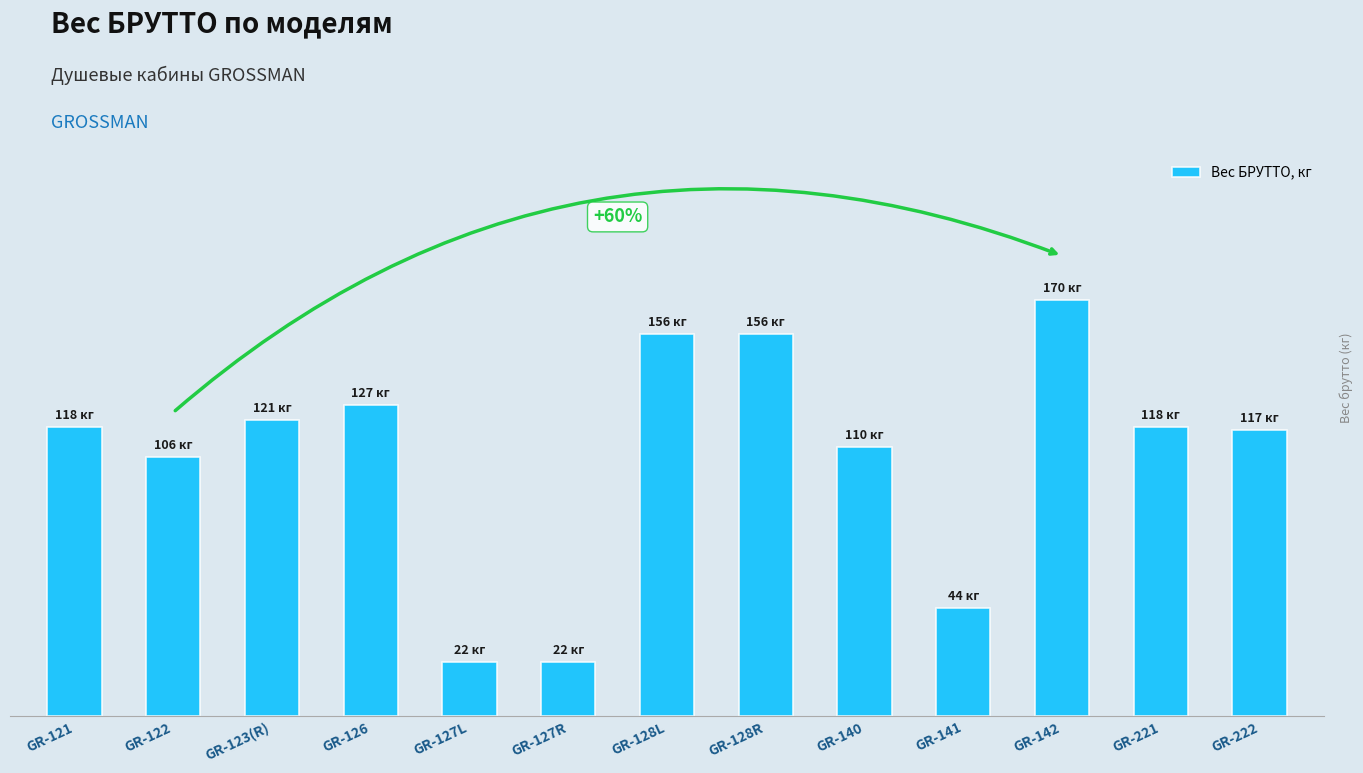

What position from the left is GR-127R?

6